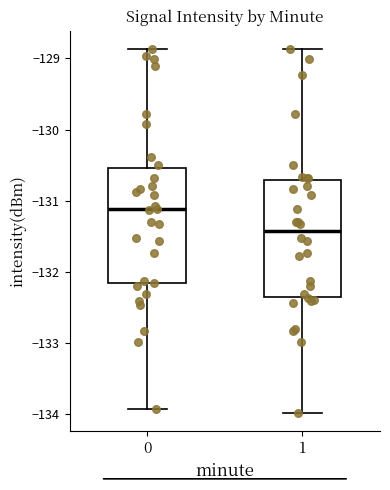

Which box's median line is the lowest?

1